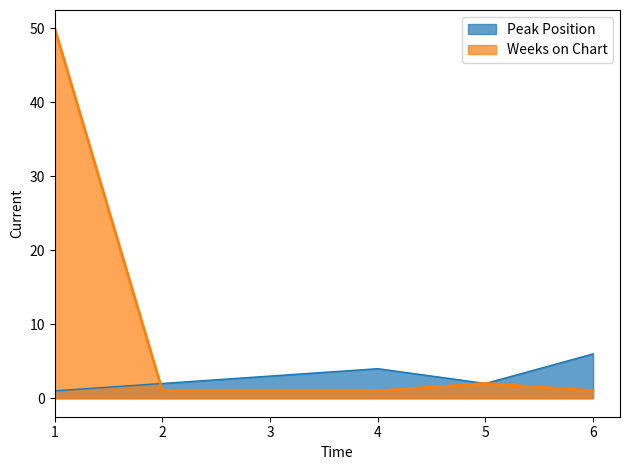

What is the value of the Weeks on Chart point at the 5th from the left?

2